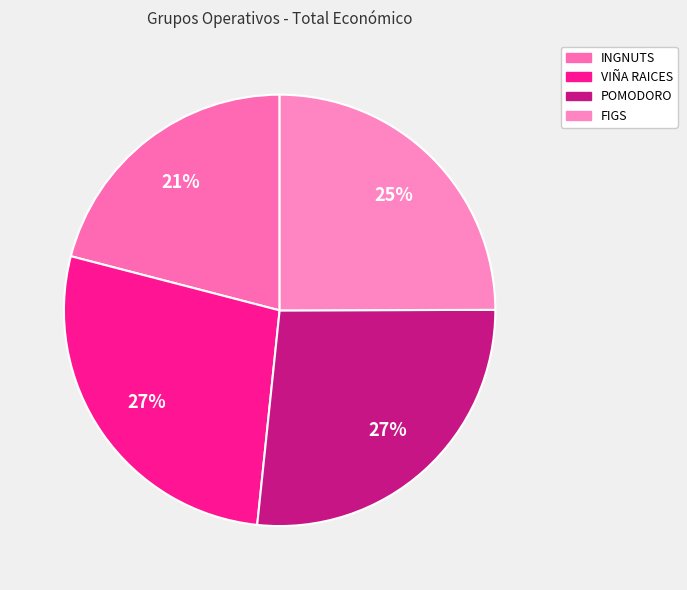

How many slices are in this pie chart?

4